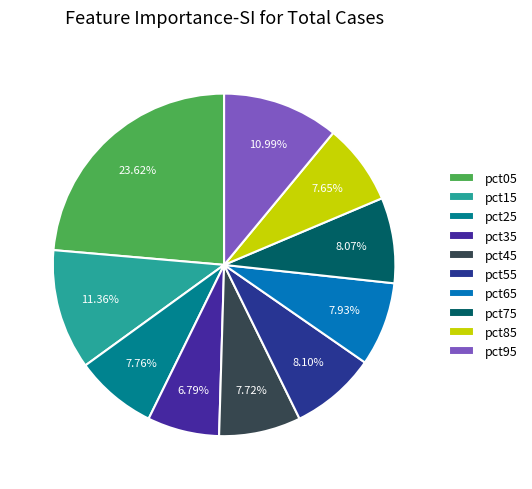

Which category has the smallest portion of the pie?

pct35